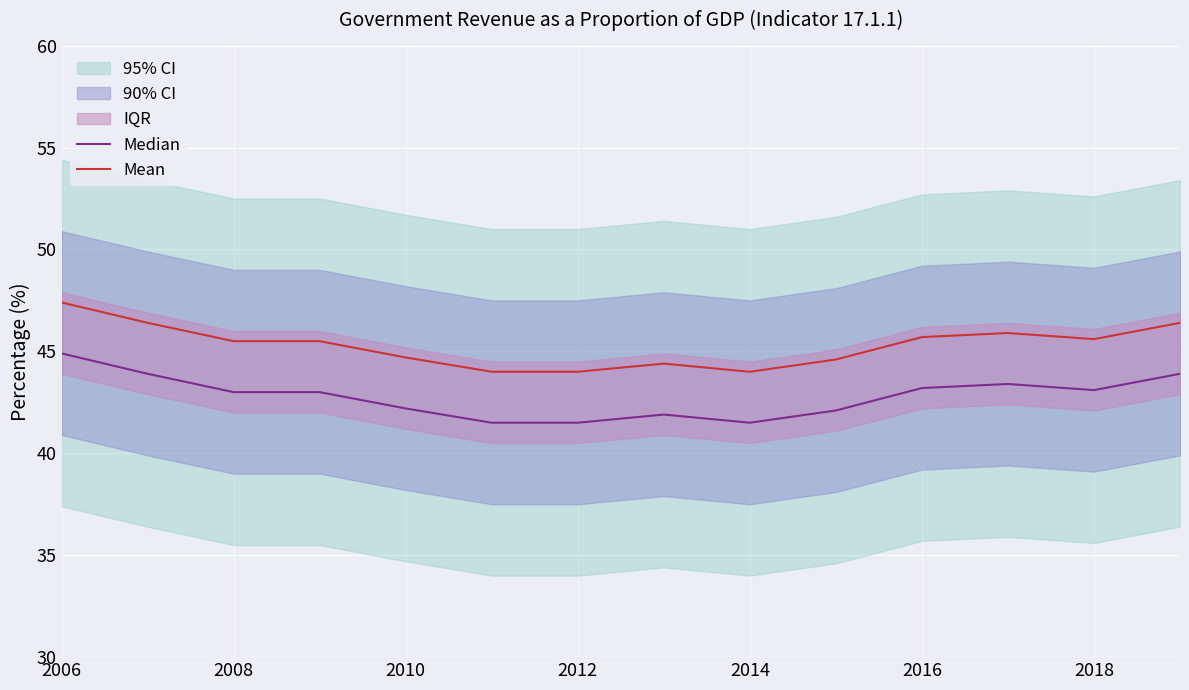

Reading left to right, what are all the values shown in this chart?

Median: 44.9	43.9	43.0	43.0	42.2	41.5	41.5	41.9	41.5	42.1	43.2	43.4	43.1	43.9
Mean: 47.4	46.4	45.5	45.5	44.7	44.0	44.0	44.4	44.0	44.6	45.7	45.9	45.6	46.4